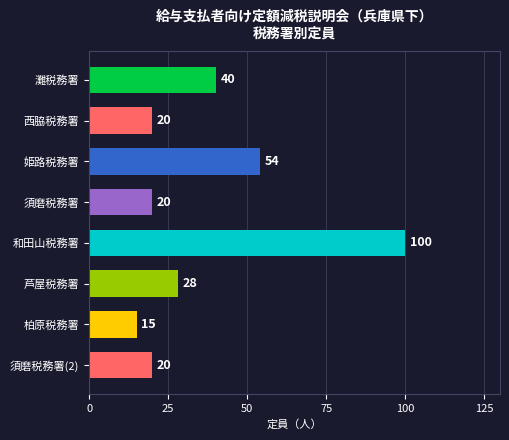

How many bars are there in total?

8